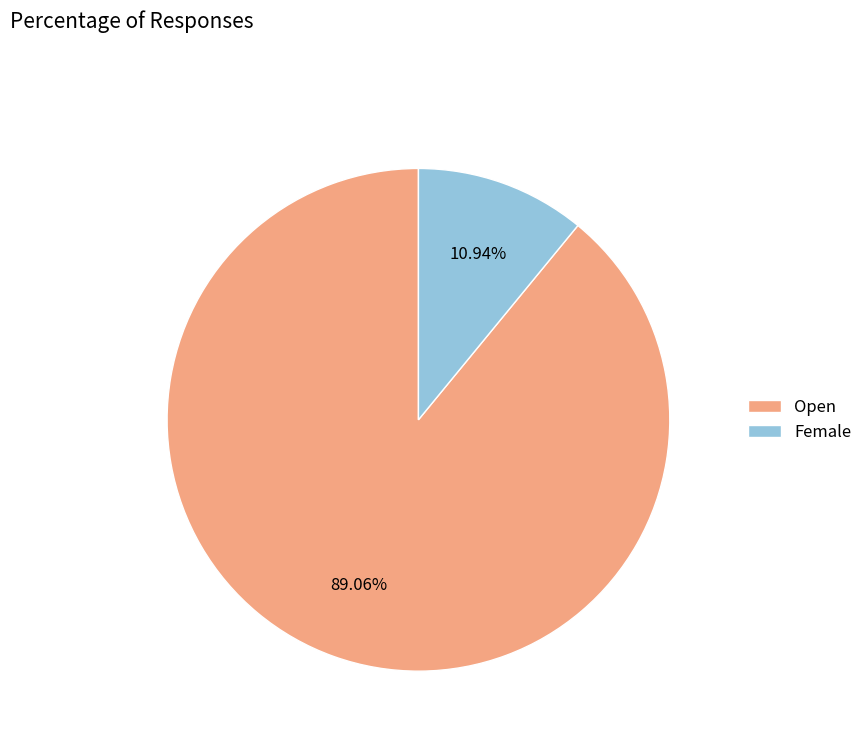

Which slice represents more than half of the pie?

Open